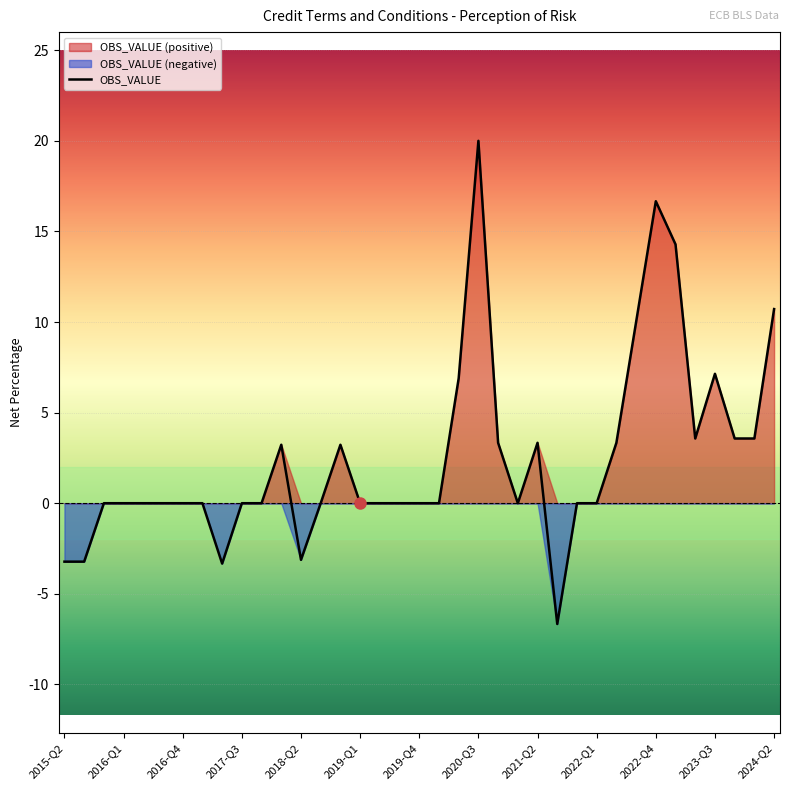

How many values are below 0?

5